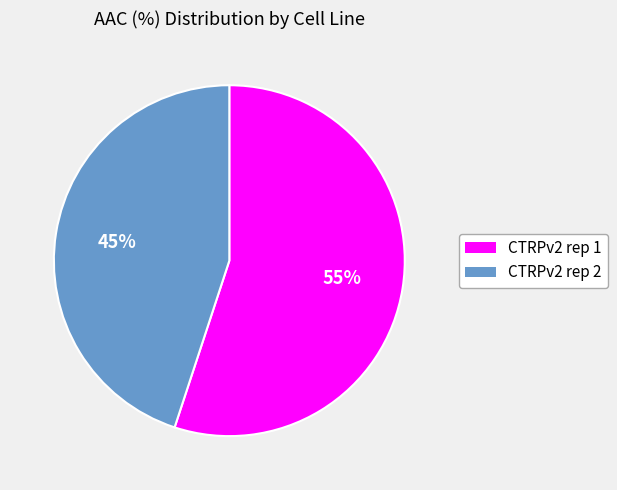

How many segments does this pie chart have?

2